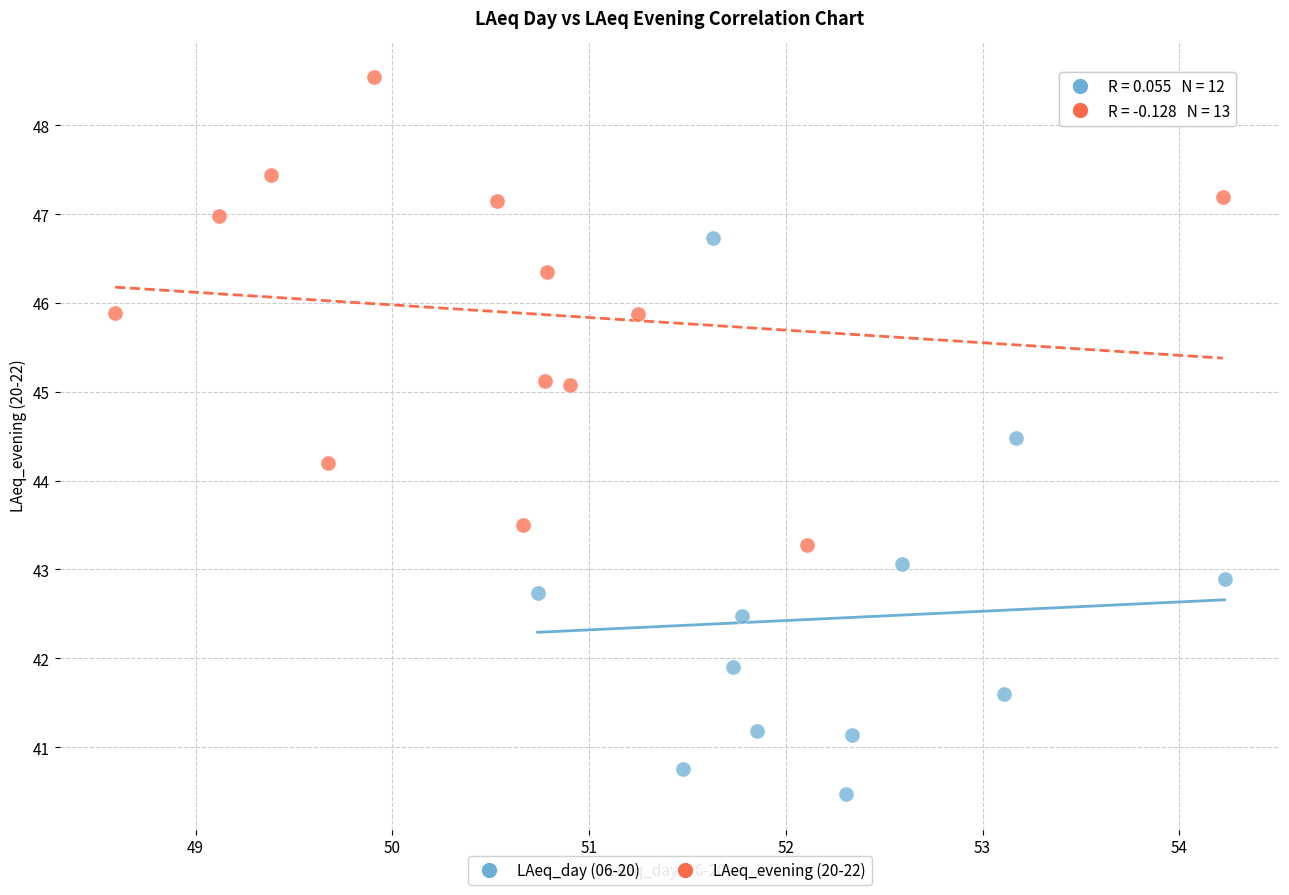

Which series reaches the maximum Y coordinate?

LAeq_evening (20-22)